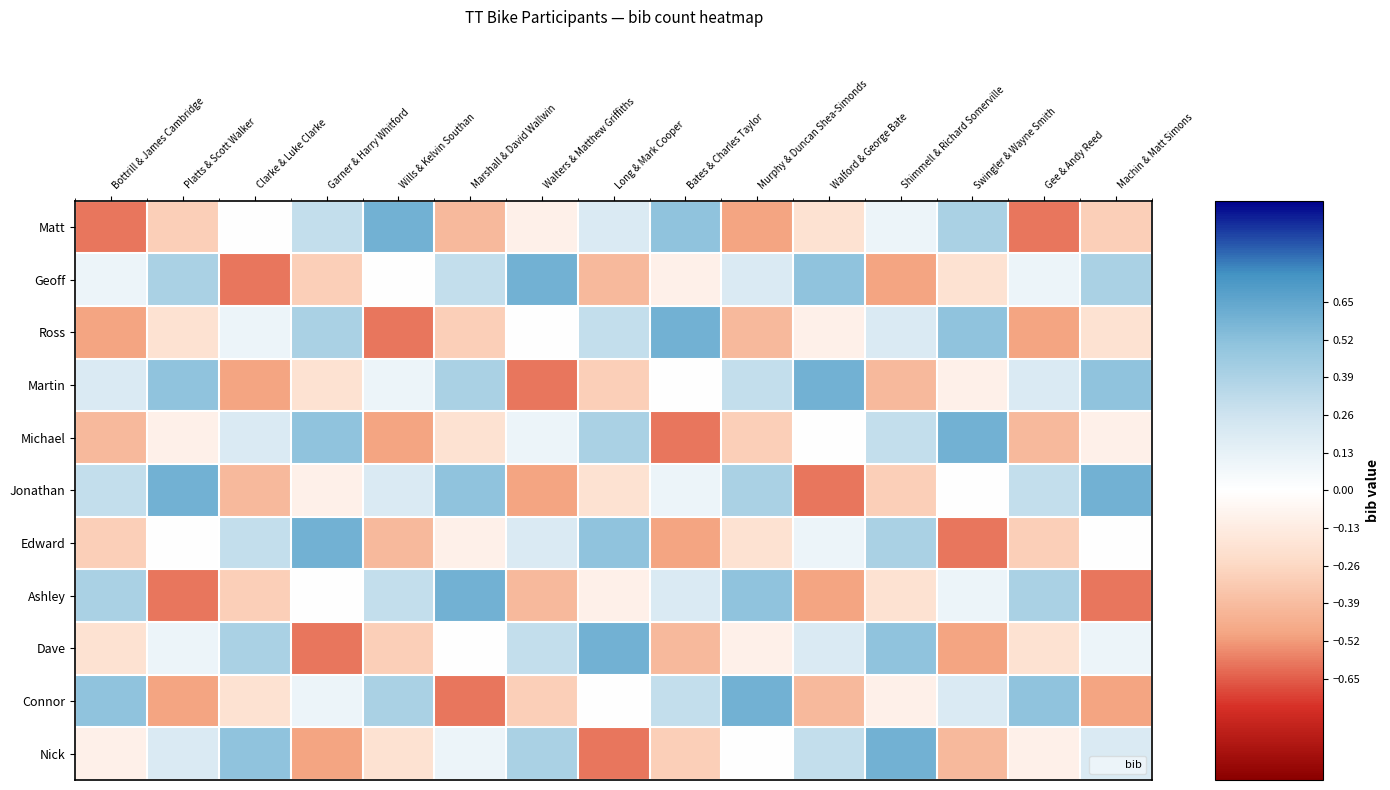

What is the smallest value displayed?

-0.6